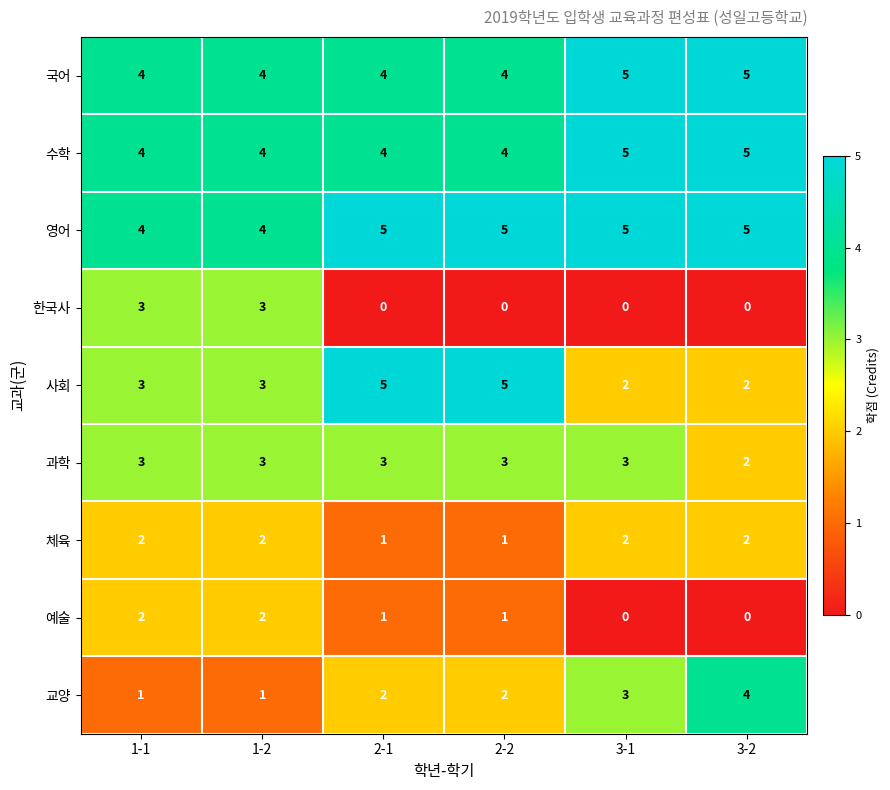

What is the highest value of the 영어 series?

5